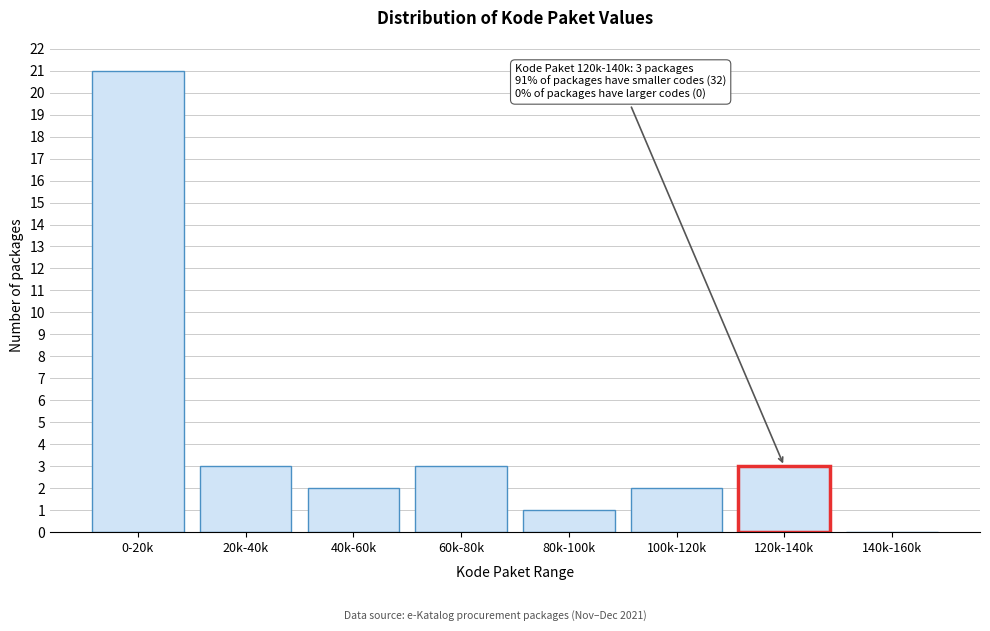

Reading left to right, list all the values displayed in this chart.

0-20k=21	20k-40k=3	40k-60k=2	60k-80k=3	80k-100k=1	100k-120k=2	120k-140k=3	140k-160k=0